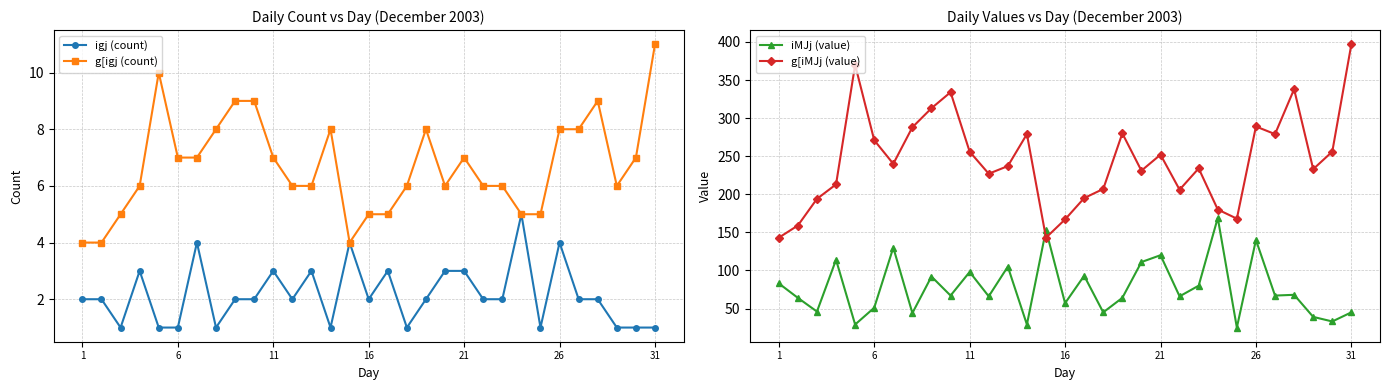

Is it true that igj (count) equals 1 at 31?

True